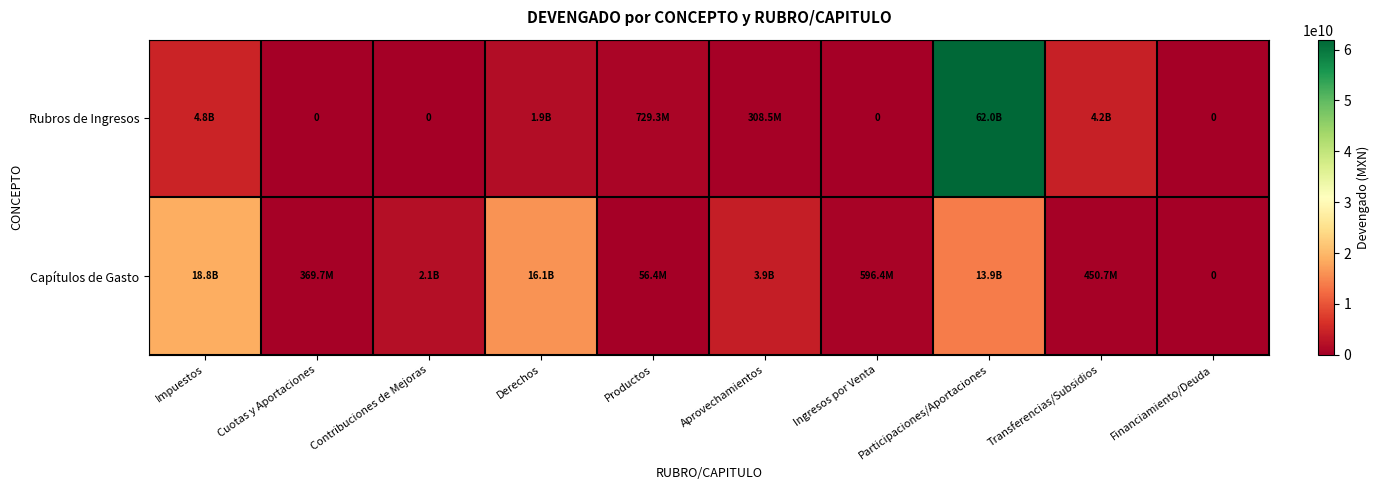

What is the average value of the Capítulos de Gasto series?

5636549107.4